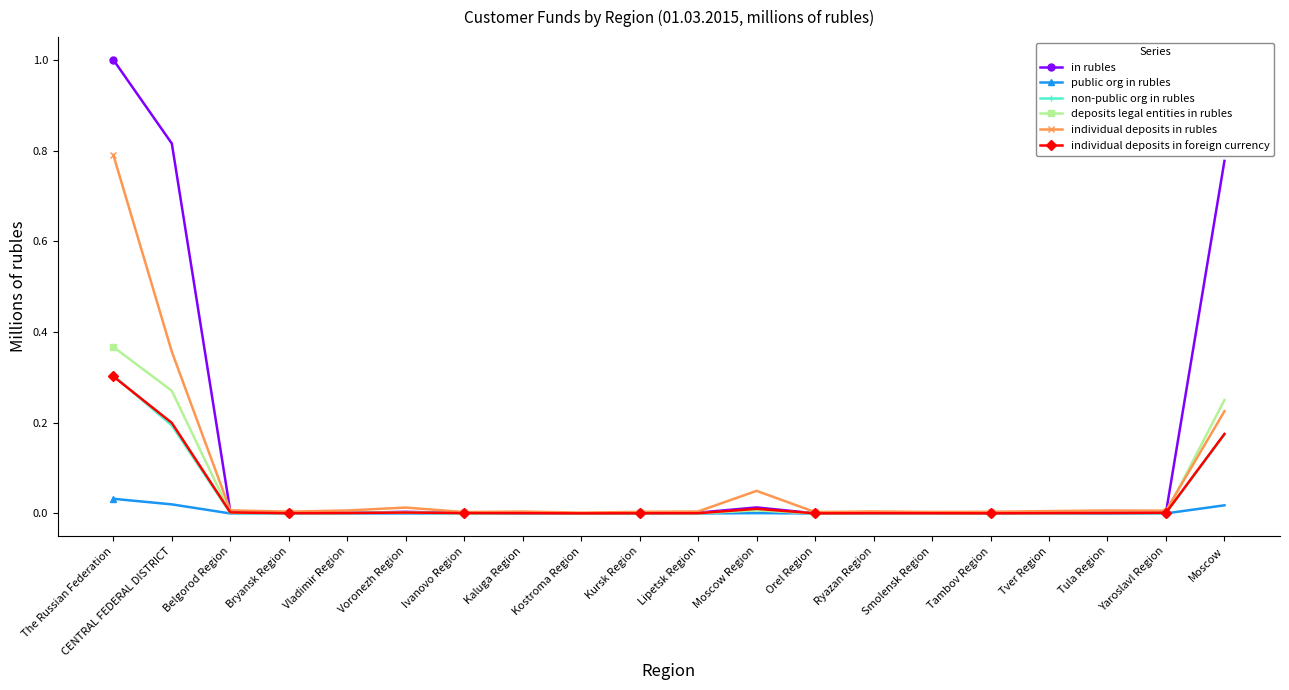

What is the label of the 14th point from the right?

Ivanovo Region